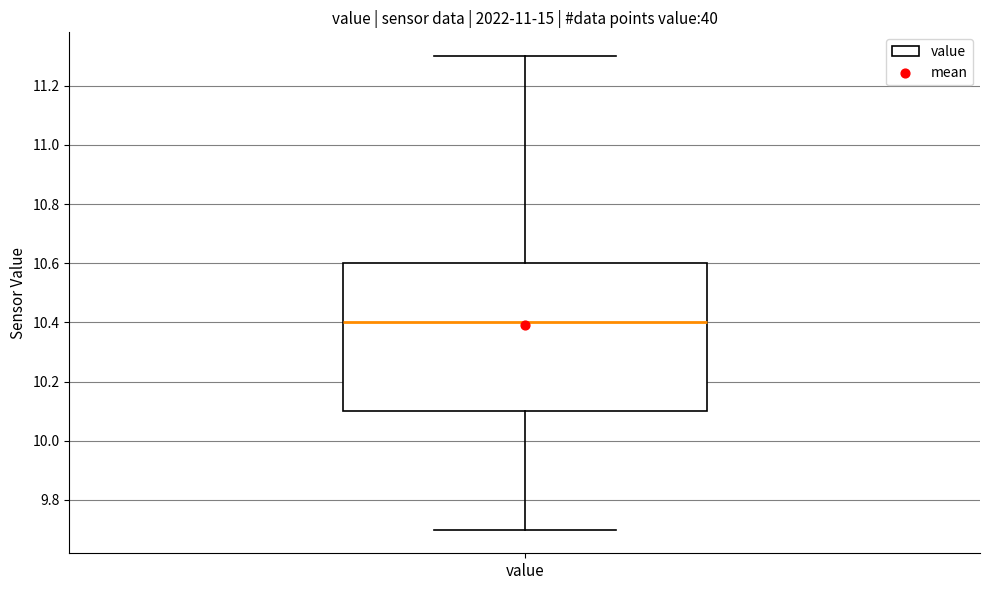

Where does the median line of the box for value sit on the y-axis? The values are not printed on the chart, so give them approximately, as read against the axis.

10.4